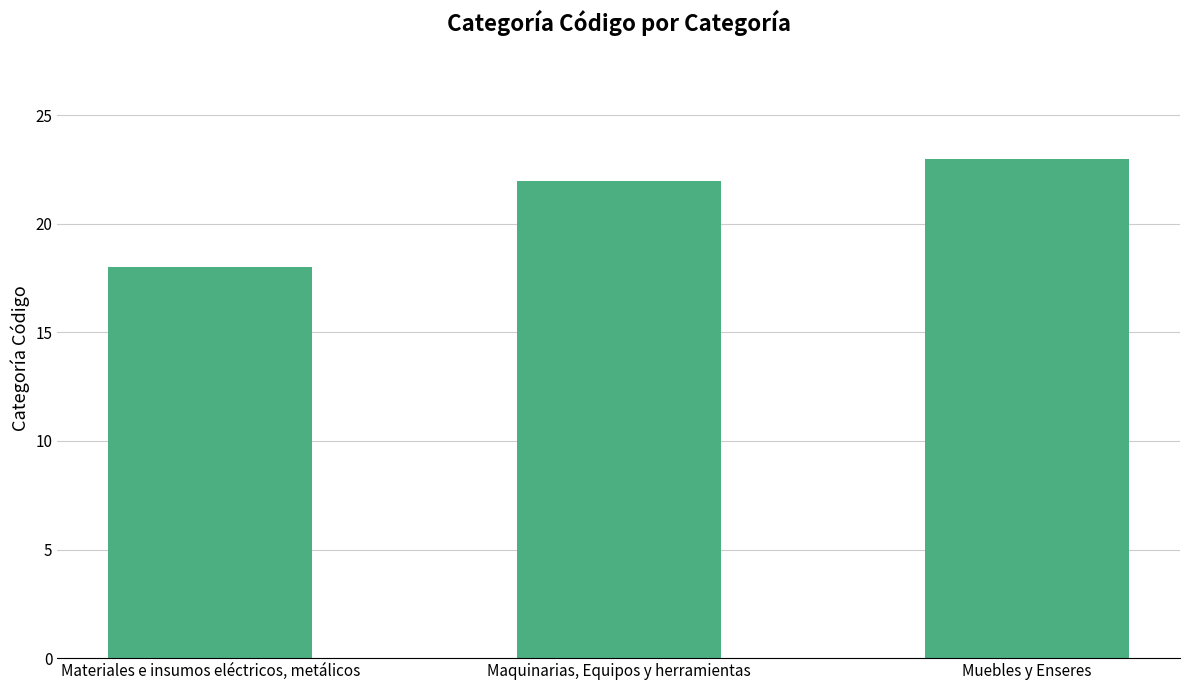

Reading left to right, list all the values displayed in this chart.

18	22	23